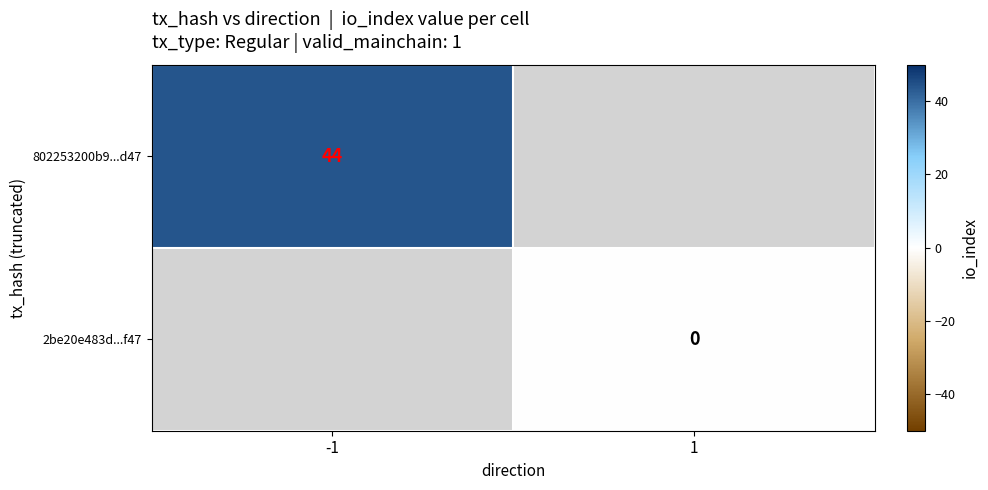

The 802253200b9...d47 series shows 58 at -1. True or false?

False